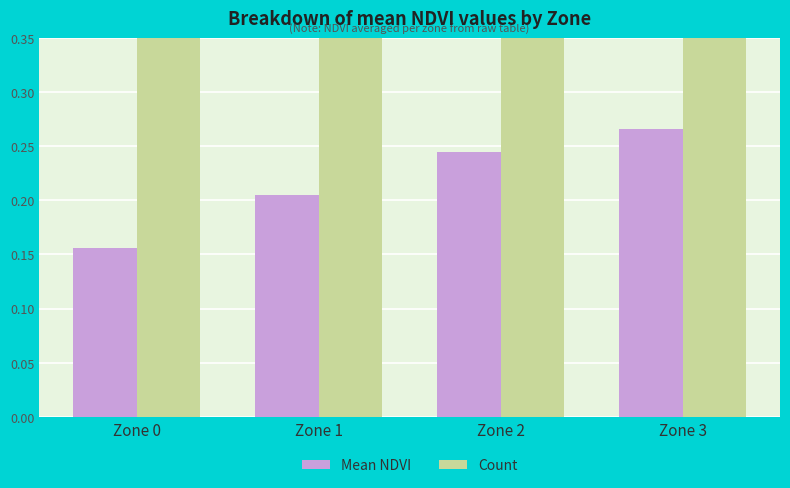

Rank the series by their maximum value, from lowest to highest.

Mean NDVI, Count